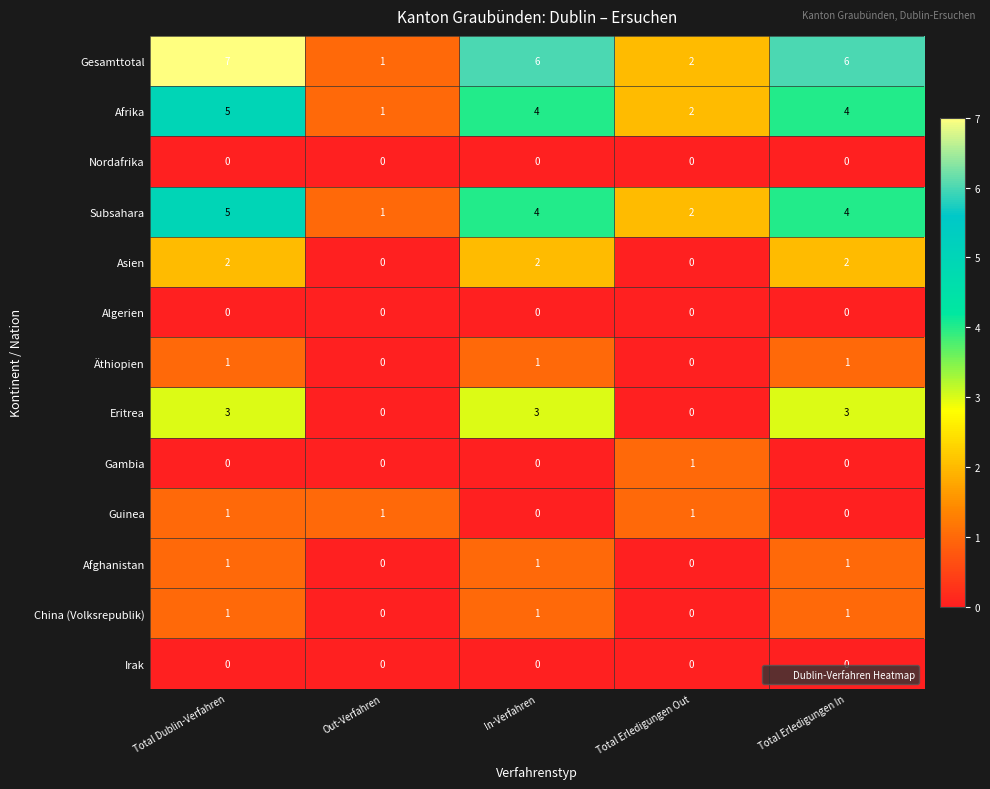

What is the greatest value displayed?

7